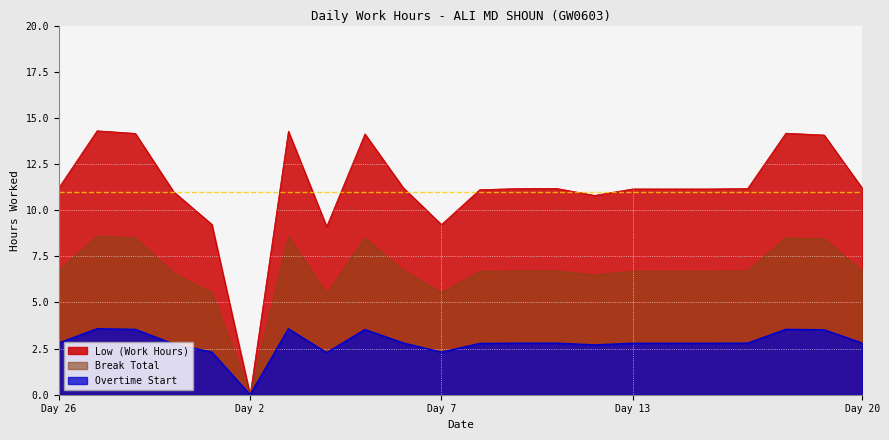

What is the difference between the maximum and minimum values in the Low (Work Hours) series?

14.3